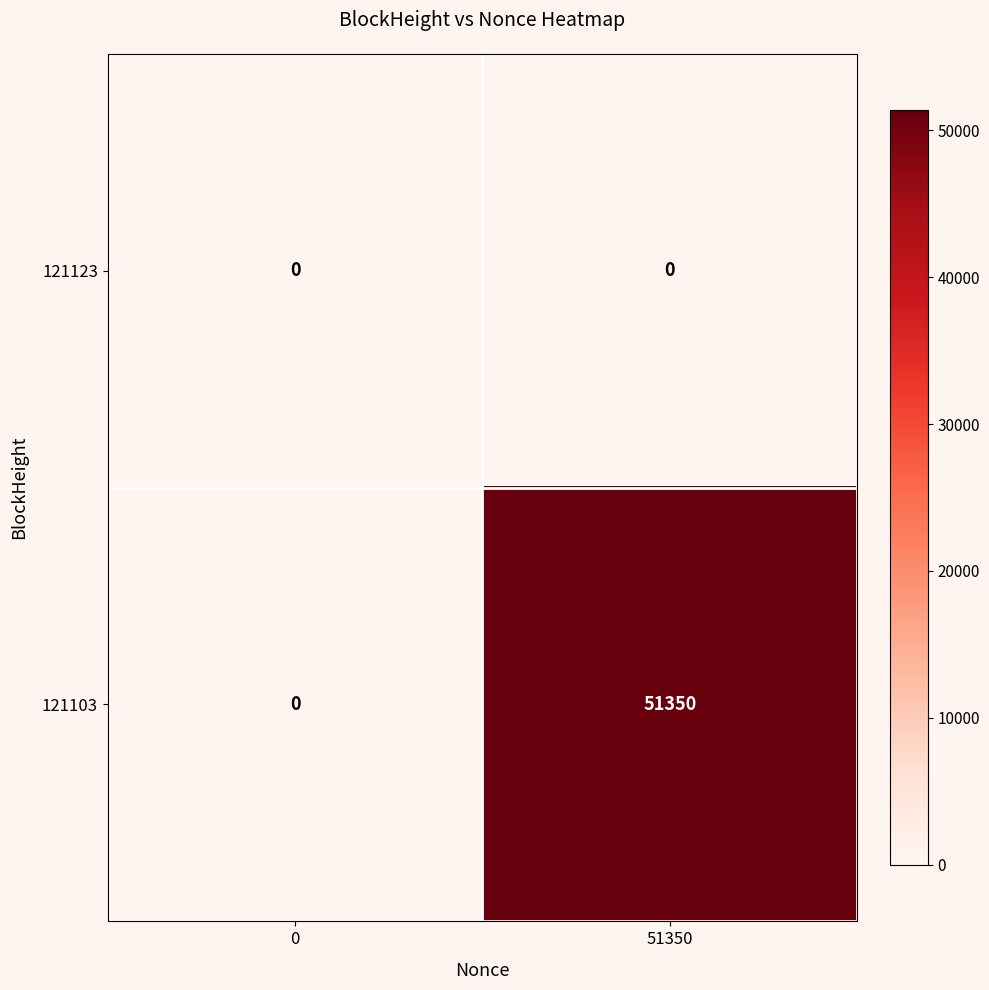

Reading left to right, what are all the values shown in this chart?

121123: 0=0	51350=0
121103: 0=0	51350=51350